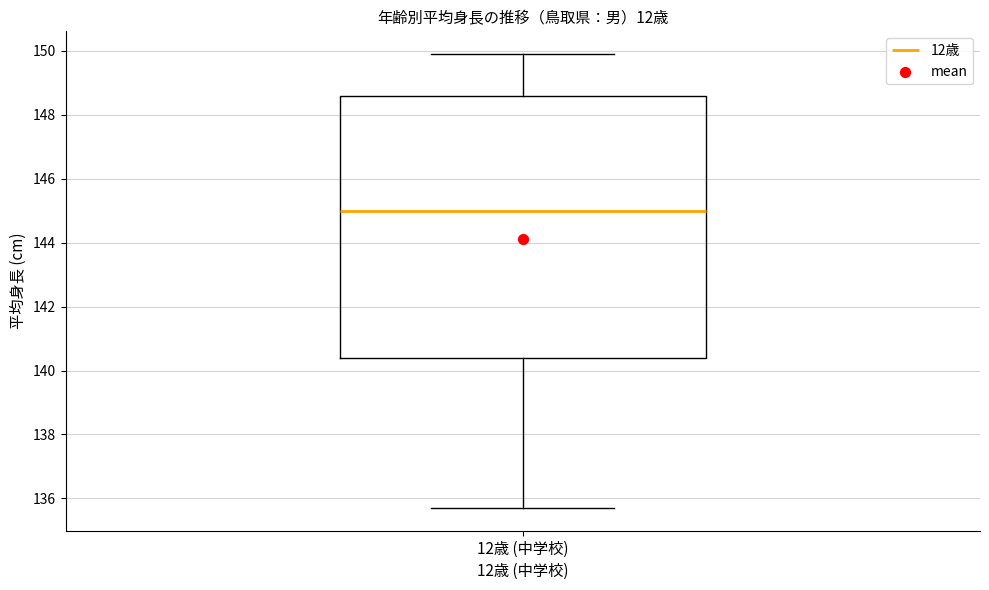

Transcribe this box plot: give where the median line is, the range the box spans, and where the two whiskers end, as read against the y-axis. The values are not printed on the chart, so give them approximately, as read against the axis.

median 145.0, box 140.4 to 148.6, whiskers 135.8 to 150.0